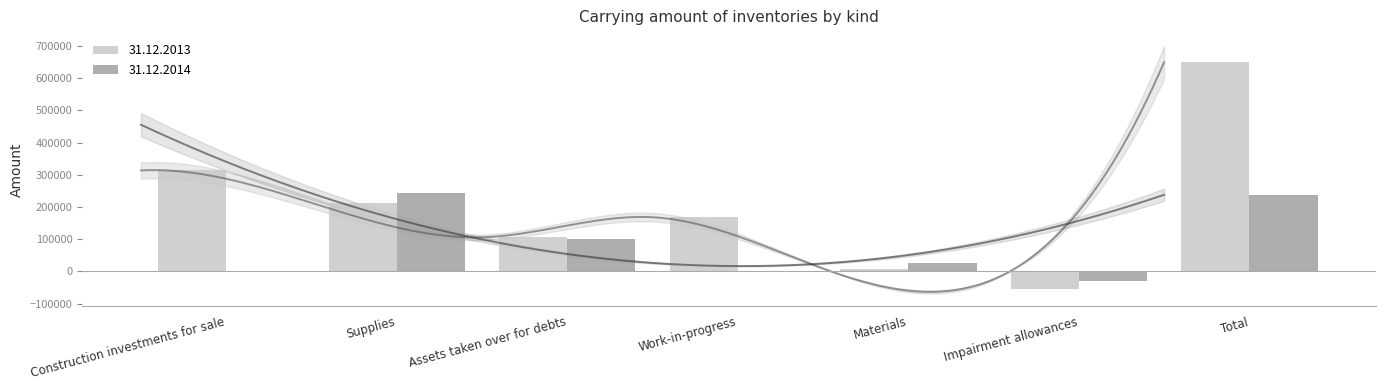

What is the label of the 6th bar from the right?

Supplies